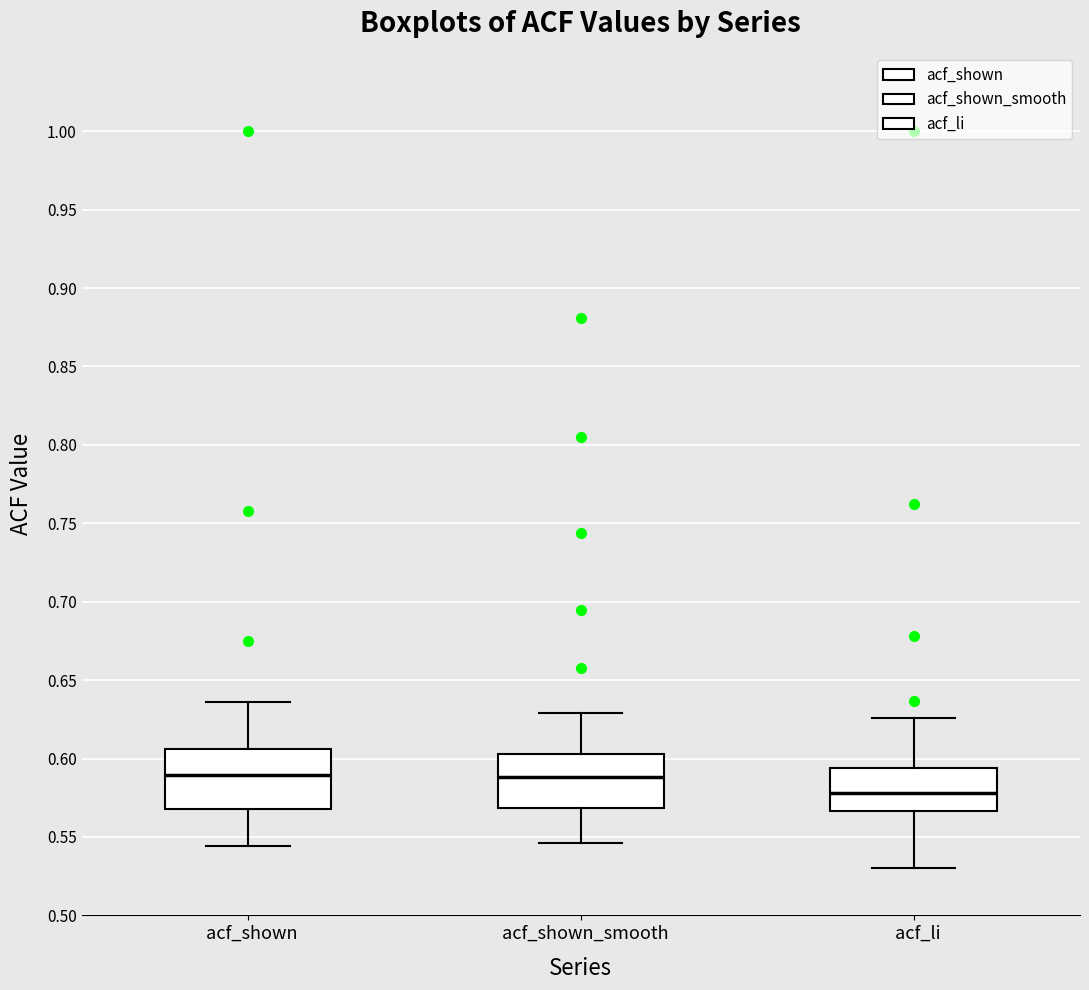

Reading left to right, read every box against the y-axis: the position of its median line, the range the box covers, and the ends of its whiskers. The values are not printed on the chart, so give them approximately, as read against the axis.

acf_shown: median 0.590, box 0.570 to 0.605, whiskers 0.545 to 0.635
acf_shown_smooth: median 0.590, box 0.570 to 0.605, whiskers 0.545 to 0.630
acf_li: median 0.580, box 0.565 to 0.595, whiskers 0.530 to 0.625